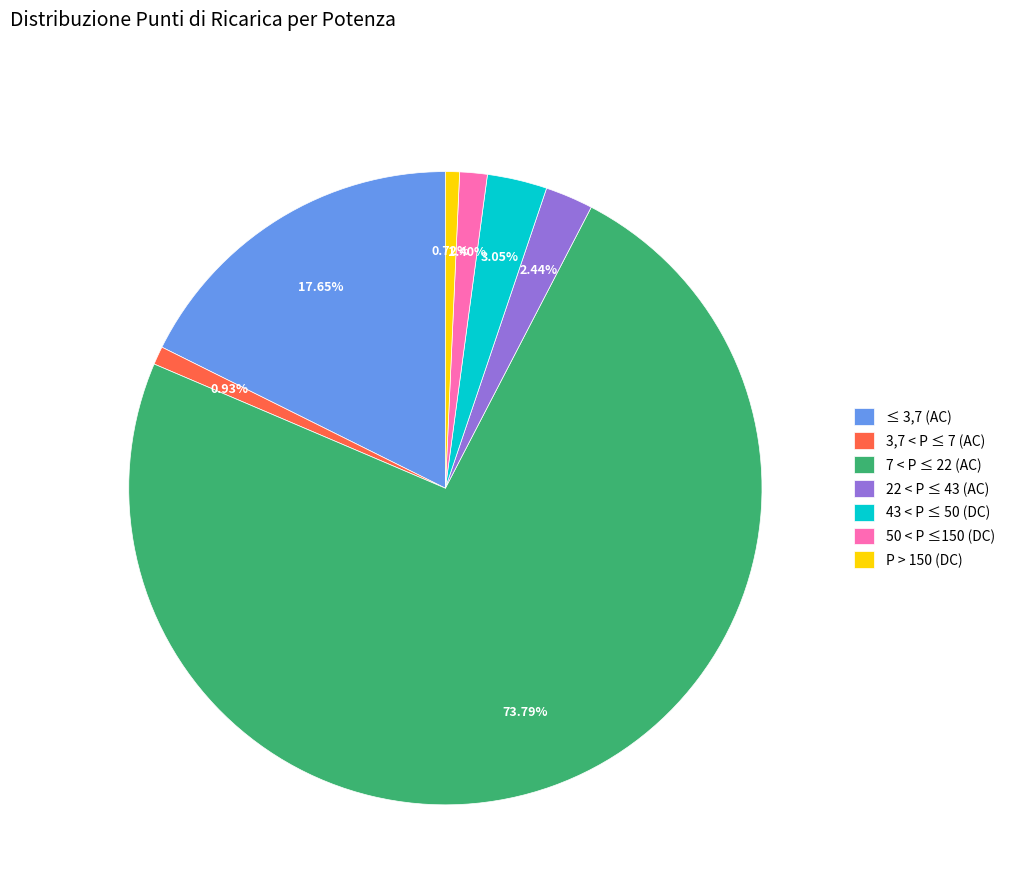

To the nearest percent, what is the average slice percentage?

14%